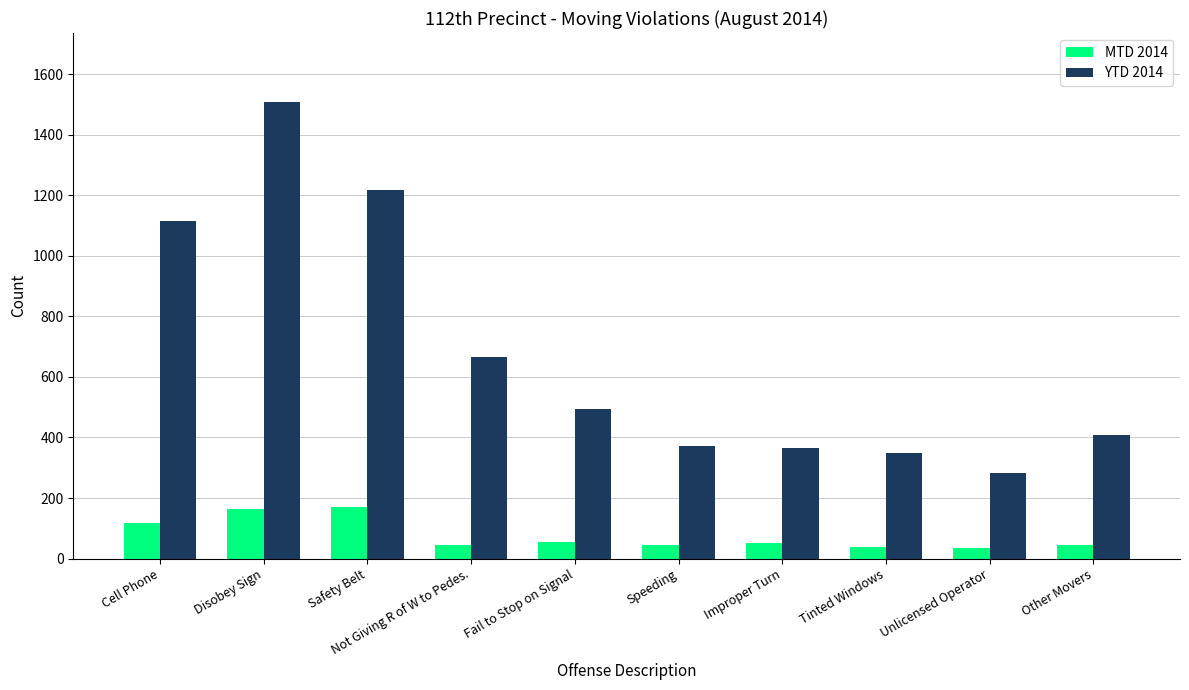

What is the minimum value for YTD 2014?

282